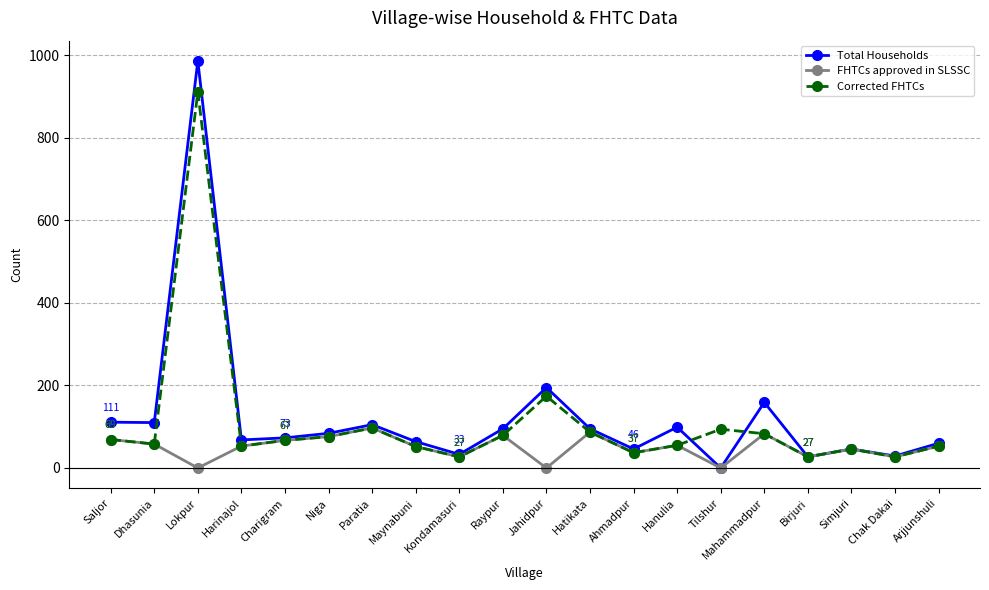

Rank the series by their maximum value, from highest to lowest.

Total Households, Corrected FHTCs, FHTCs approved in SLSSC